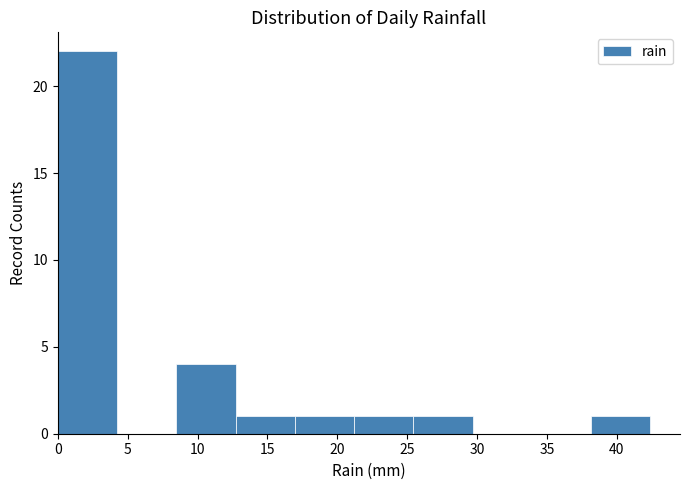

Reading left to right, transcribe this chart: for each bar, give the range it covers on the x-axis and its height. Neither the bar edges nor the heights are printed on the chart, so give them approximately, as read against the axes.

0.0 to 4.0: 22
4.0 to 8.5: 0
8.5 to 12.5: 4
12.5 to 17.0: 1
17.0 to 21.0: 1
21.0 to 25.5: 1
25.5 to 29.5: 1
29.5 to 34.0: 0
34.0 to 38.0: 0
38.0 to 42.5: 1